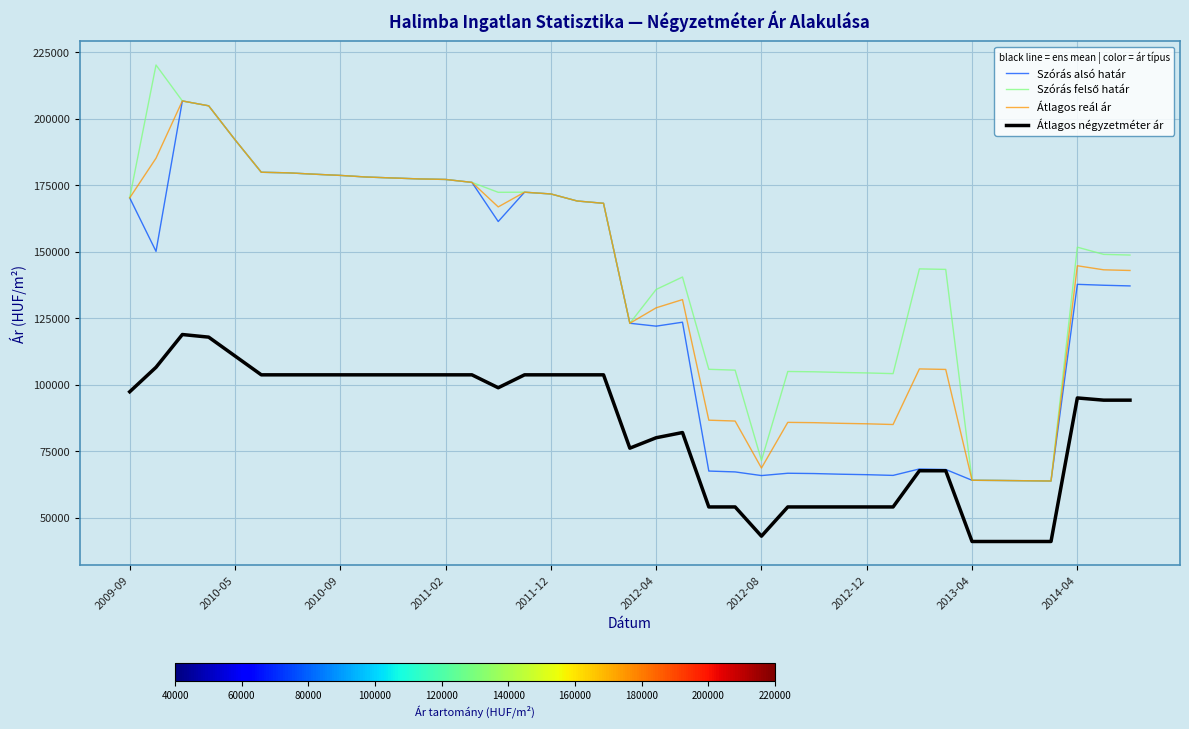

True or false: Átlagos négyzetméter ár and Átlagos reál ár intersect in this chart.

False